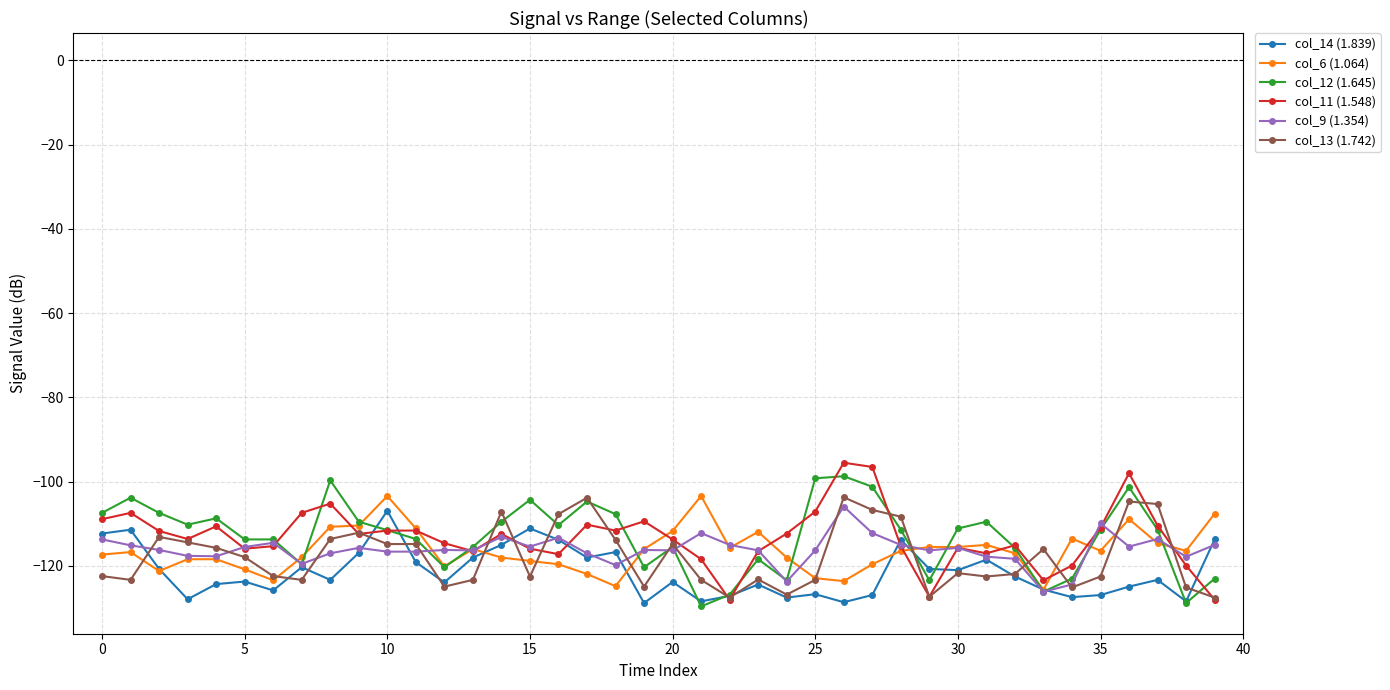

In col_9 (1.354), how many points are higher than both neighbors (excluding endpoints)?

11